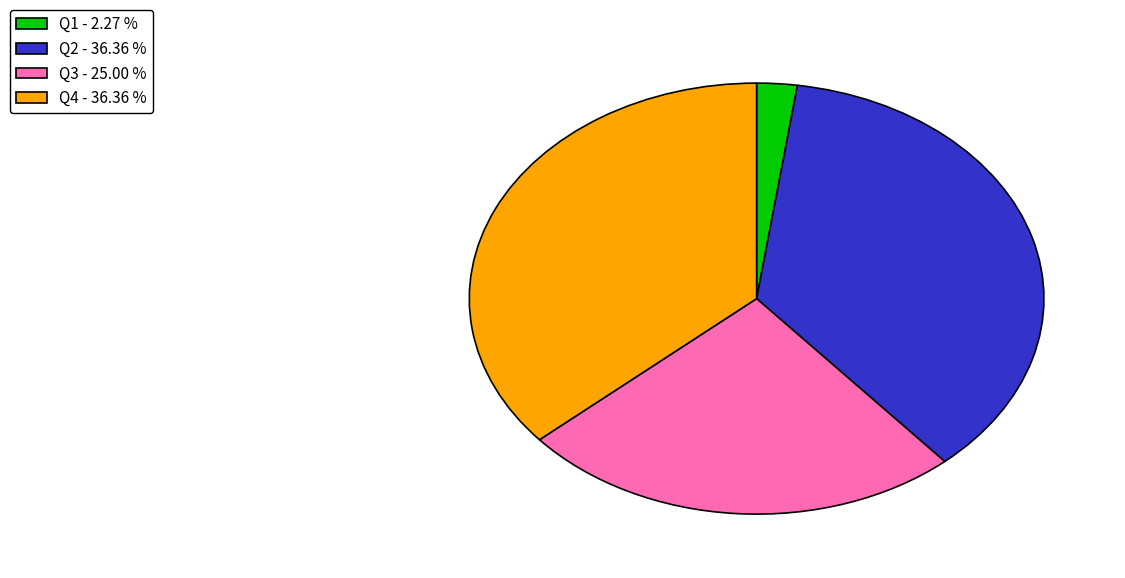

Is the sum of Q3 - 25.00 % and Q2 - 36.36 % greater than half?

Yes